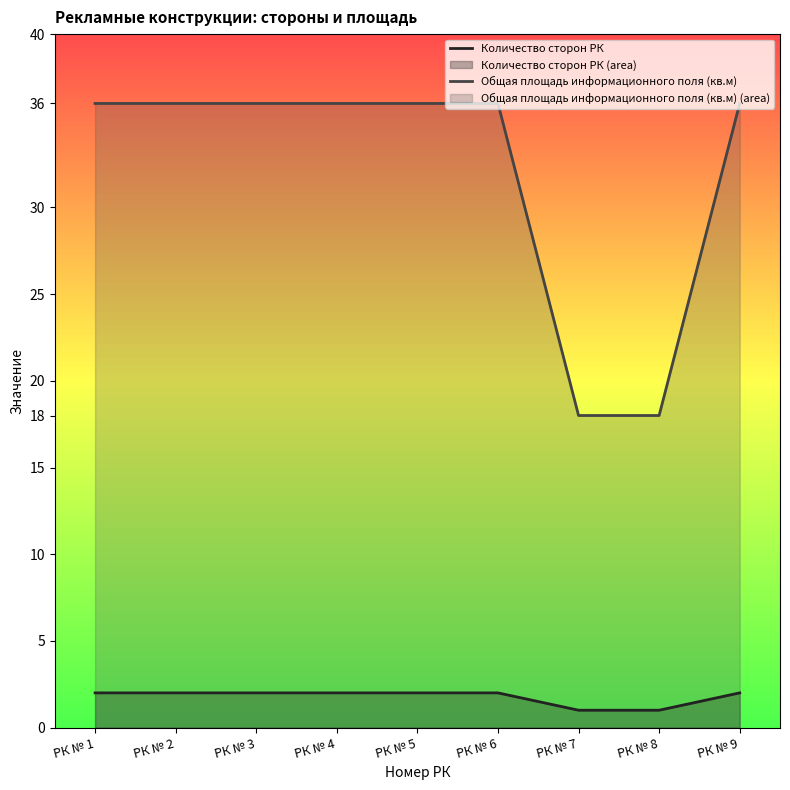

Where is Количество сторон РК nearest to the value 1?

РК № 7